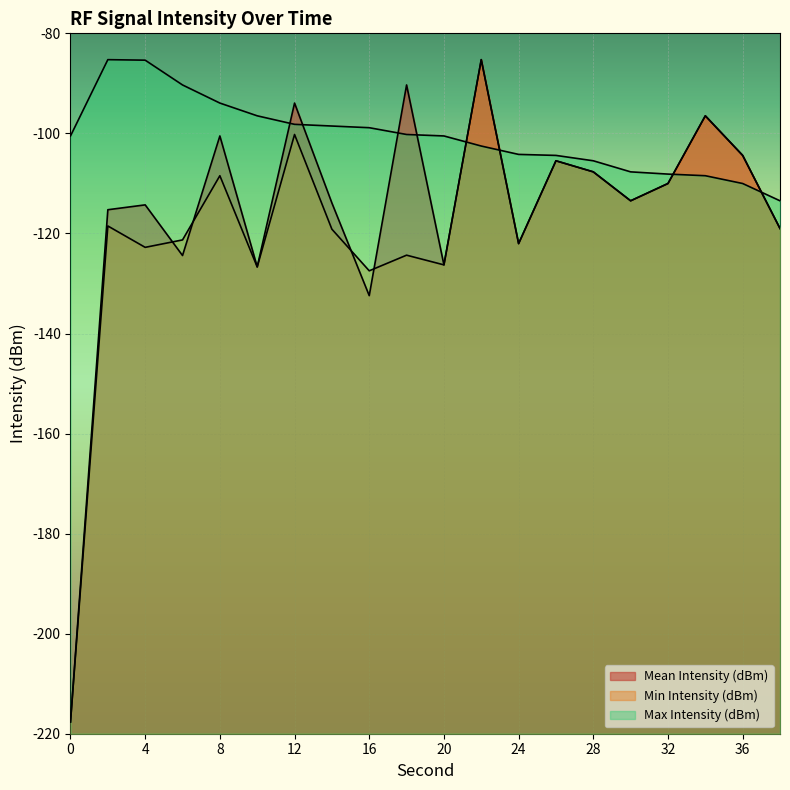

Reading left to right, what are all the values shown in this chart?

Mean Intensity (dBm): 0=-217.6	2=-115.3	4=-114.3	6=-124.4	8=-100.5	10=-126.7	12=-93.9	14=-113.9	16=-132.4	18=-90.3	20=-126.3	22=-85.3	24=-122.0	26=-105.5	28=-107.7	30=-113.5	32=-110.0	34=-96.5	36=-104.4	38=-119.0
Min Intensity (dBm): 0=-217.6	2=-118.5	4=-122.8	6=-121.3	8=-108.5	10=-126.7	12=-100.2	14=-119.2	16=-127.5	18=-124.3	20=-126.3	22=-85.3	24=-122.0	26=-105.5	28=-107.7	30=-113.5	32=-110.0	34=-96.5	36=-104.4	38=-119.0
Max Intensity (dBm): 0=-100.5	2=-85.3	4=-85.4	6=-90.3	8=-93.9	10=-96.5	12=-98.2	14=-98.5	16=-98.9	18=-100.2	20=-100.5	22=-102.5	24=-104.2	26=-104.4	28=-105.5	30=-107.7	32=-108.1	34=-108.5	36=-110.0	38=-113.5